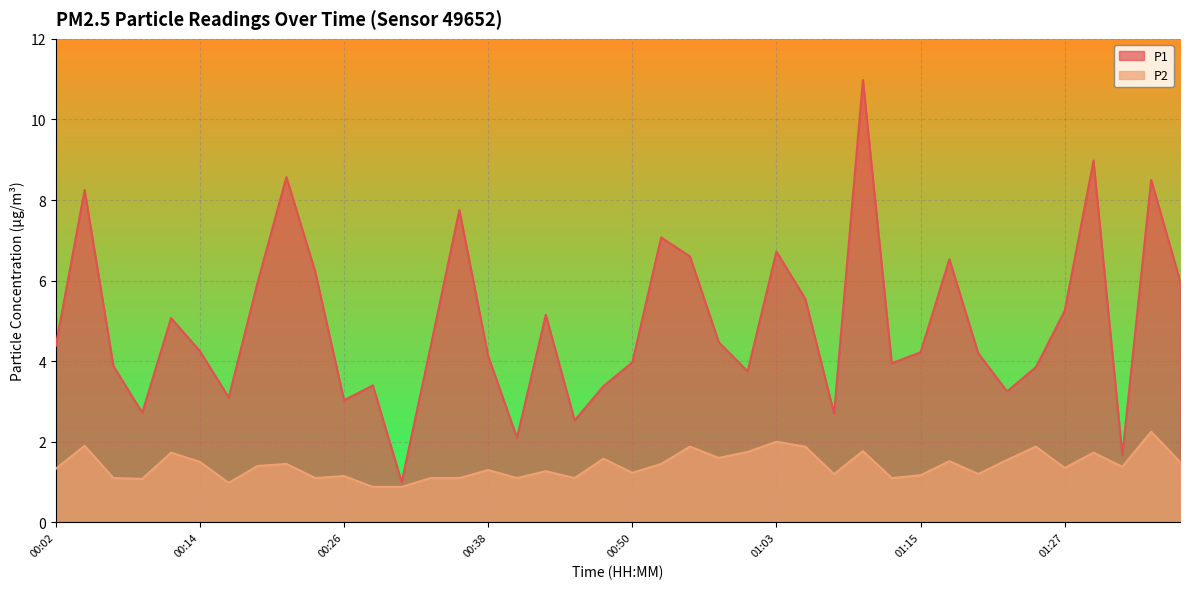

True or false: P2 and P1 cross at least once.

False